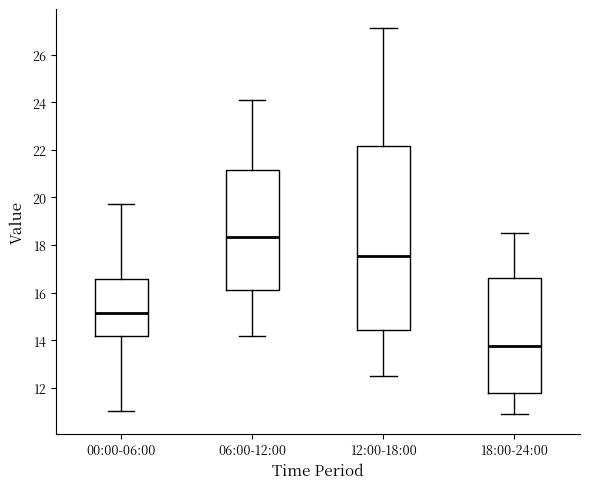

Reading left to right, transcribe this box plot: for each box, give where its median line is, the range the box spans, and where its two whiskers end, as read against the y-axis. The values are not printed on the chart, so give them approximately, as read against the axis.

00:00-06:00: median 15.2, box 14.2 to 16.6, whiskers 11.0 to 19.8
06:00-12:00: median 18.4, box 16.2 to 21.2, whiskers 14.2 to 24.2
12:00-18:00: median 17.6, box 14.4 to 22.2, whiskers 12.6 to 27.2
18:00-24:00: median 13.8, box 11.8 to 16.6, whiskers 11.0 to 18.6